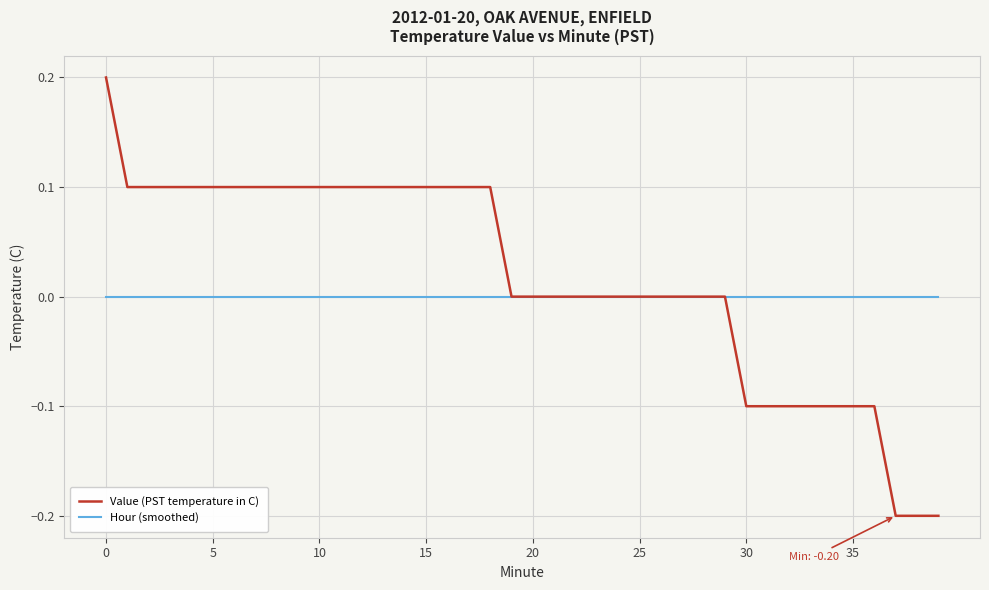

Which series has the largest total across all categories?

Value (PST temperature in C)